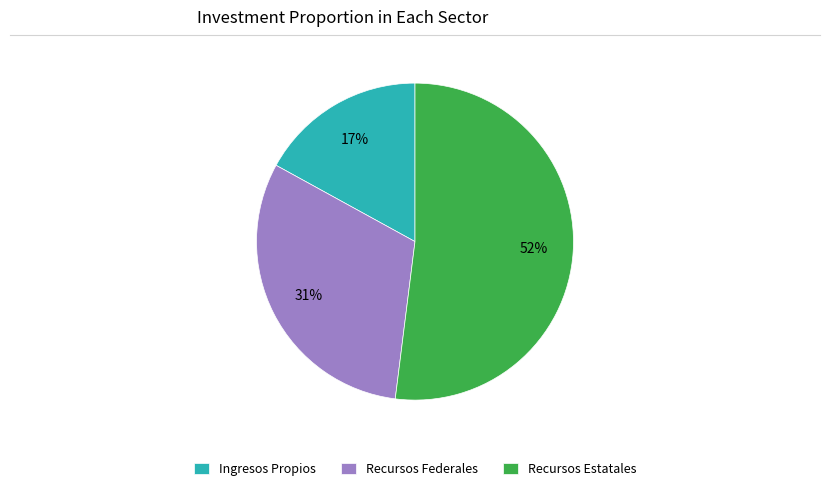

To the nearest percent, what is the average slice percentage?

33%